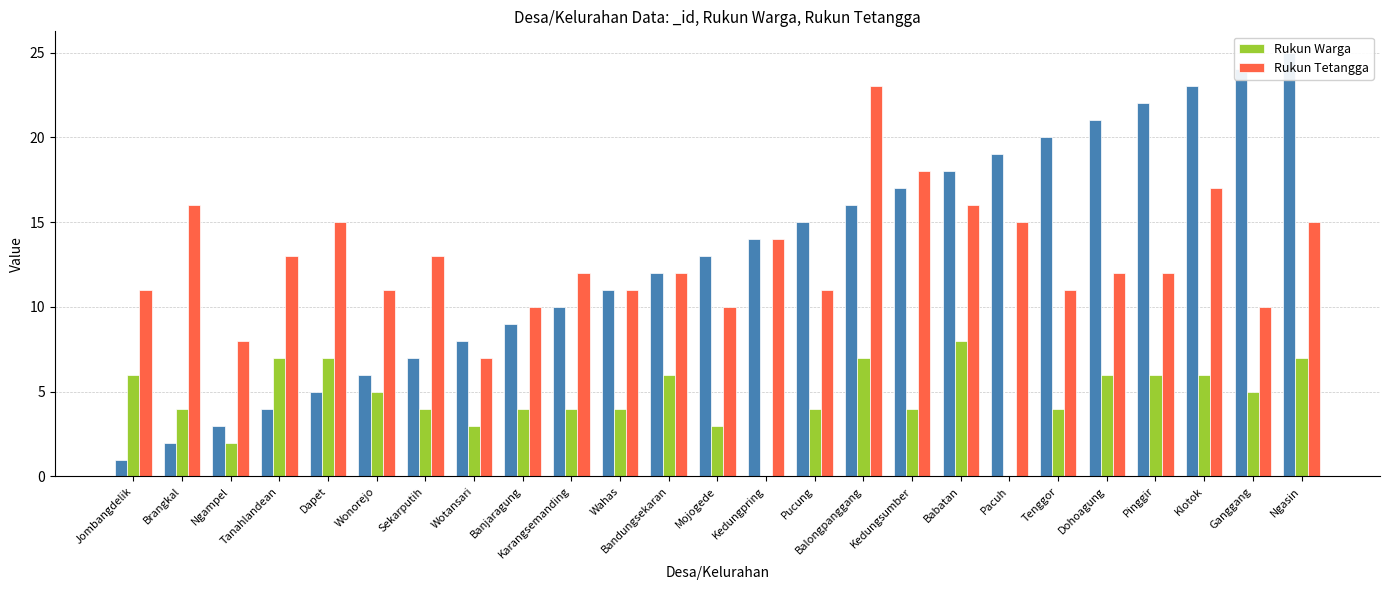

Reading right to left, list all the values displayed in this chart.

Rukun Warga: Ngasin=7	Ganggang=5	Klotok=6	Pinggir=6	Dohoagung=6	Tenggor=4	Pacuh=0	Babatan=8	Kedungsumber=4	Balongpanggang=7	Pucung=4	Kedungpring=0	Mojogede=3	Bandungsekaran=6	Wahas=4	Karangsemanding=4	Banjaragung=4	Wotansari=3	Sekarputih=4	Wonorejo=5	Dapet=7	Tanahlandean=7	Ngampel=2	Brangkal=4	Jombangdelik=6
Rukun Tetangga: Ngasin=15	Ganggang=10	Klotok=17	Pinggir=12	Dohoagung=12	Tenggor=11	Pacuh=15	Babatan=16	Kedungsumber=18	Balongpanggang=23	Pucung=11	Kedungpring=14	Mojogede=10	Bandungsekaran=12	Wahas=11	Karangsemanding=12	Banjaragung=10	Wotansari=7	Sekarputih=13	Wonorejo=11	Dapet=15	Tanahlandean=13	Ngampel=8	Brangkal=16	Jombangdelik=11